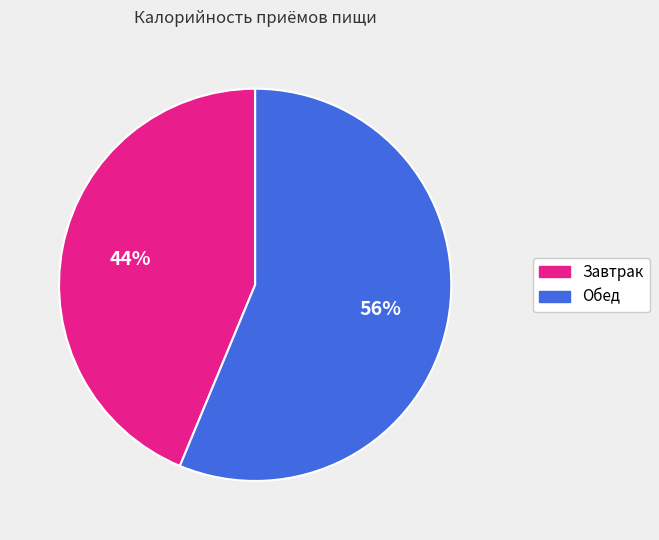

What is the largest slice in the pie chart?

Обед